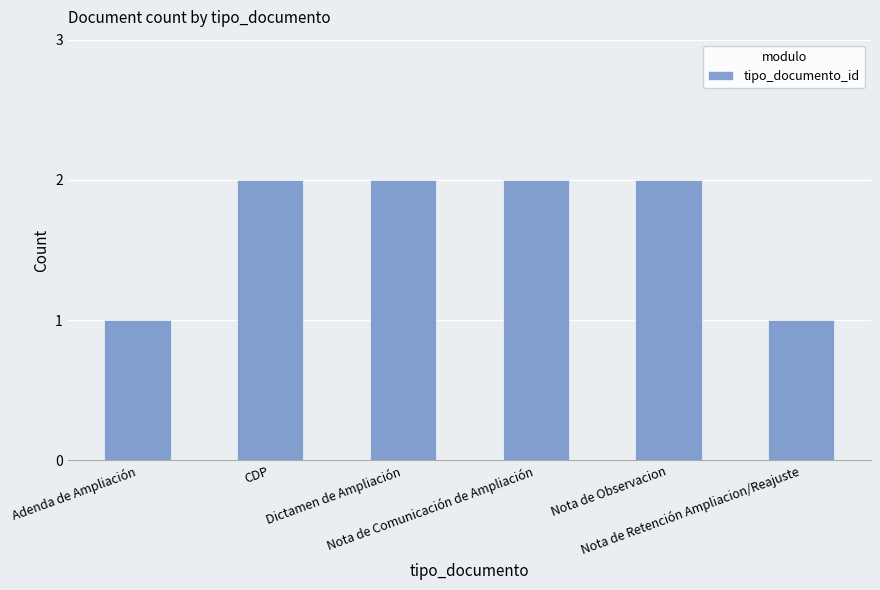

How many values are between 1 and 2?

6